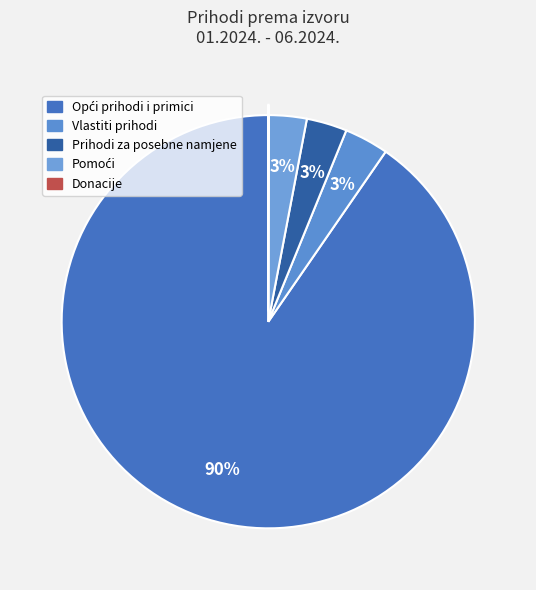

True or false: Vlastiti prihodi accounts for 3% of the total.

True